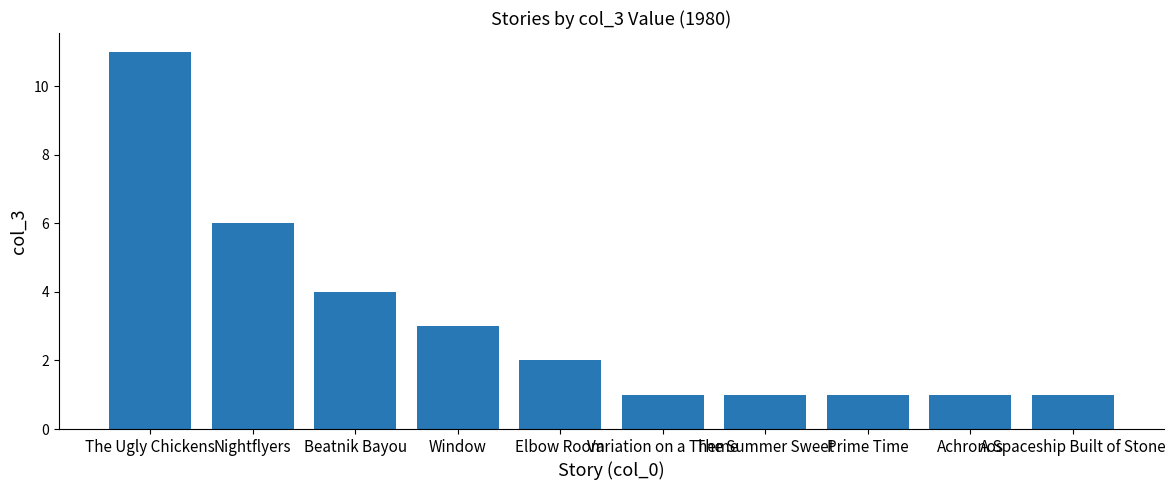

What is the ratio of the value at Achronos to the value at Variation on a Theme?

1.0